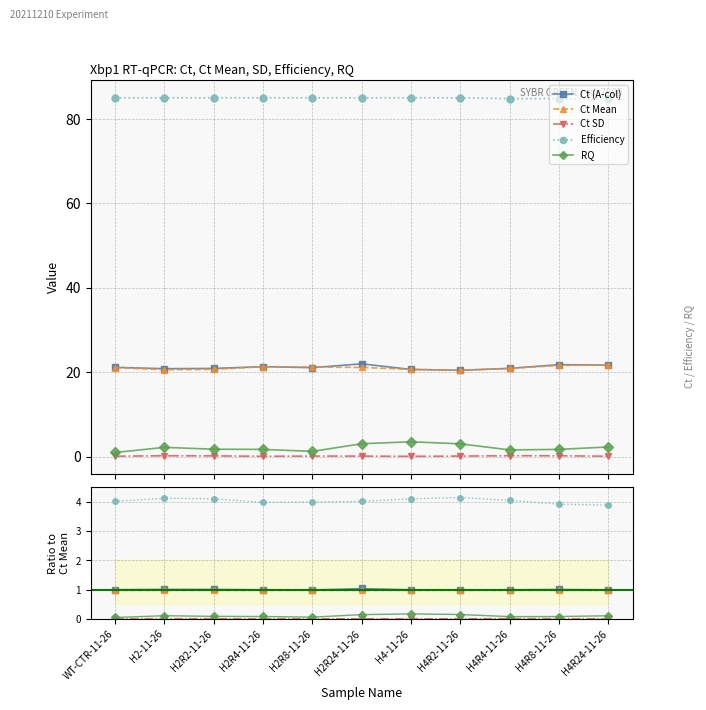

The Ct Mean series shows 0.5 at H2R8-11-26. True or false?

False